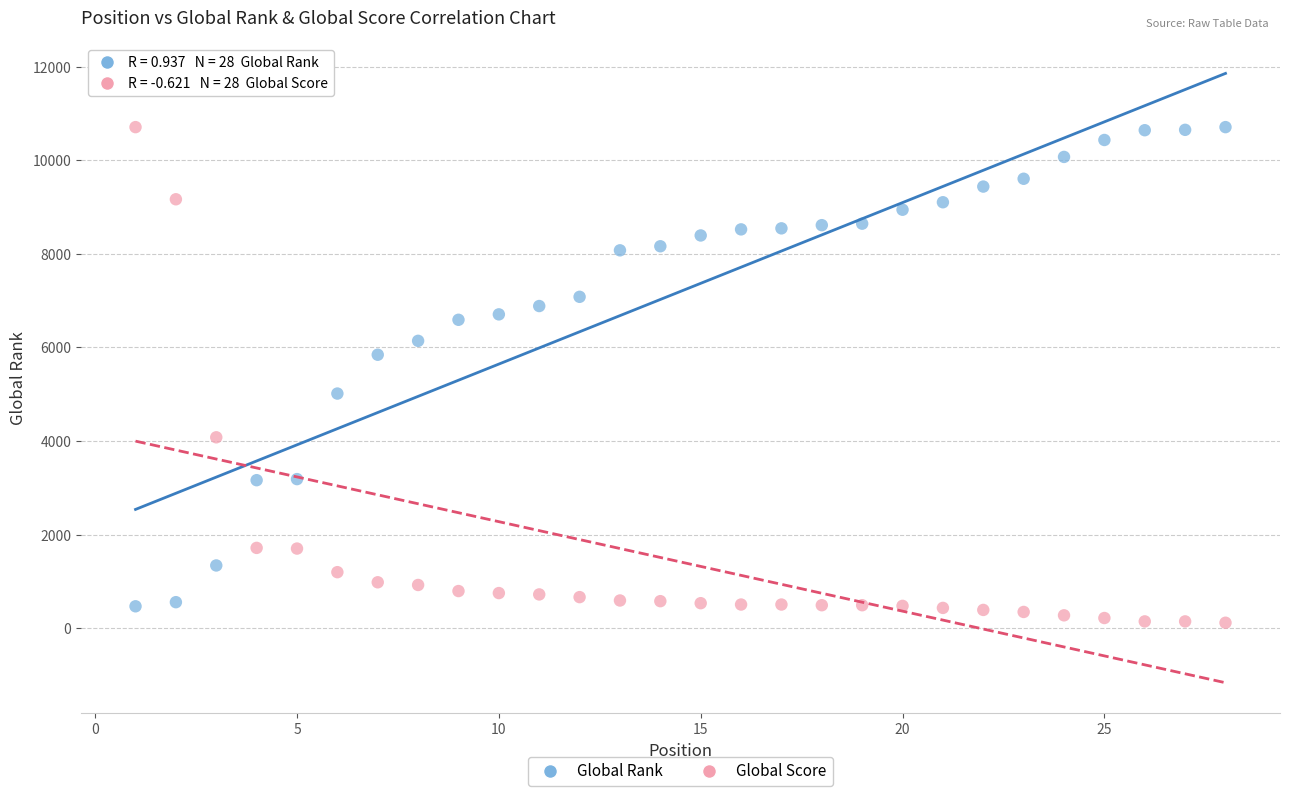

Across all data points, what is the range of Y values (max minus min)?

10595.7